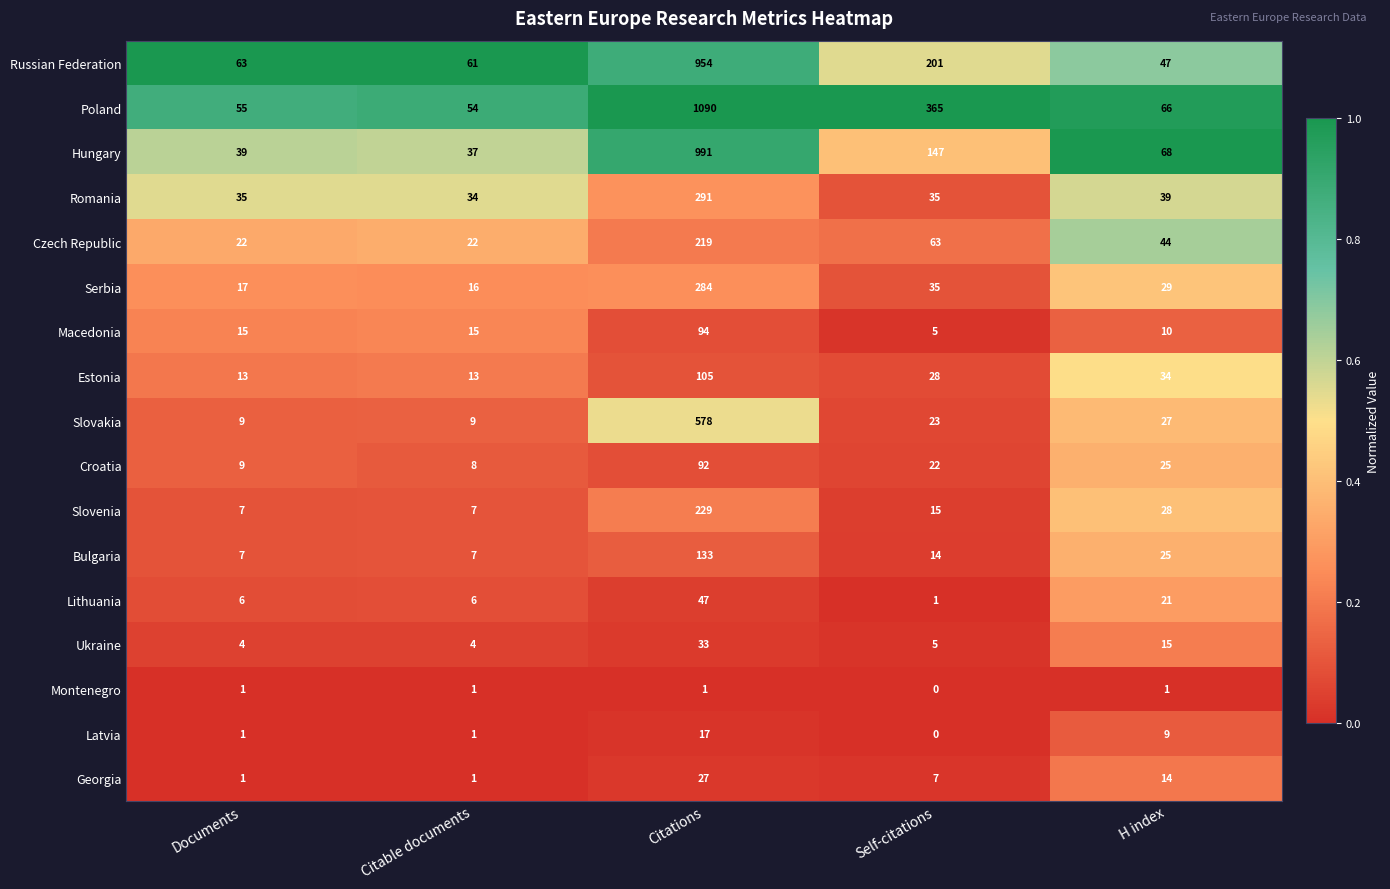

What is the average value of the Georgia series?

10